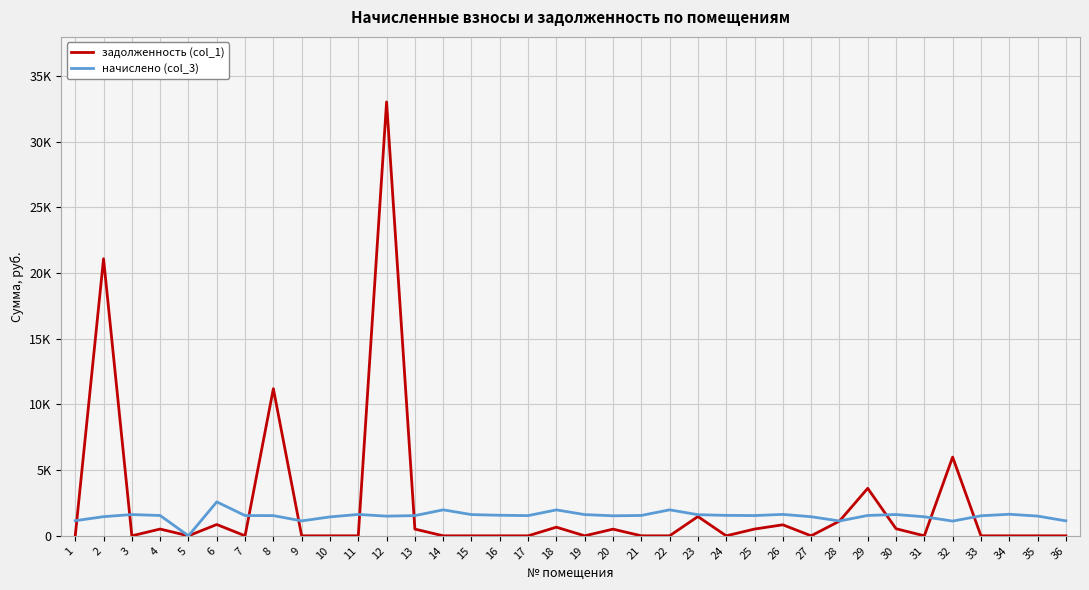

Does the chart display data point markers on the line(s)?

No